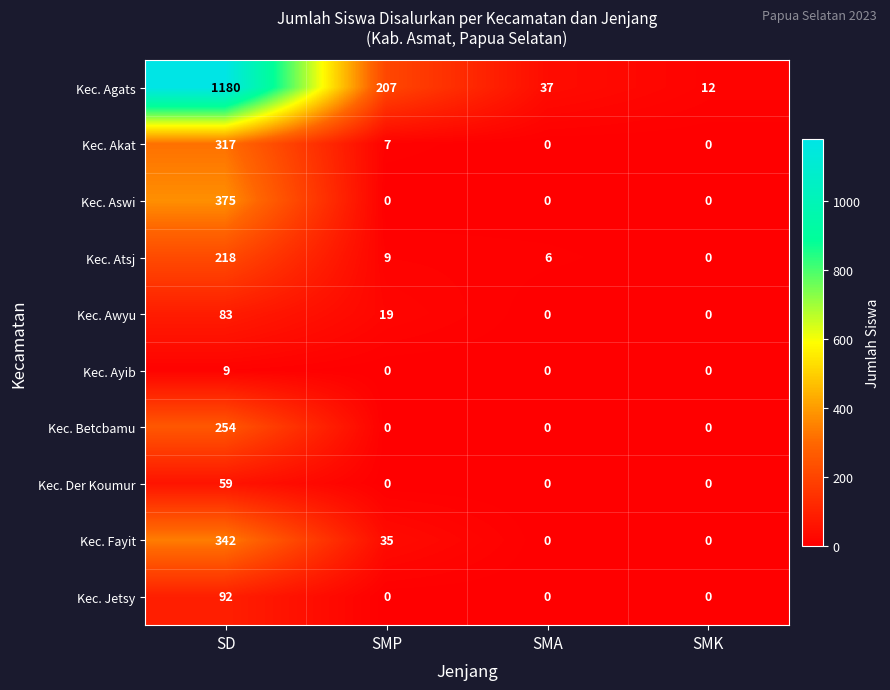

What is the sum of the Kec. Ayib values at SMA and SD?

9